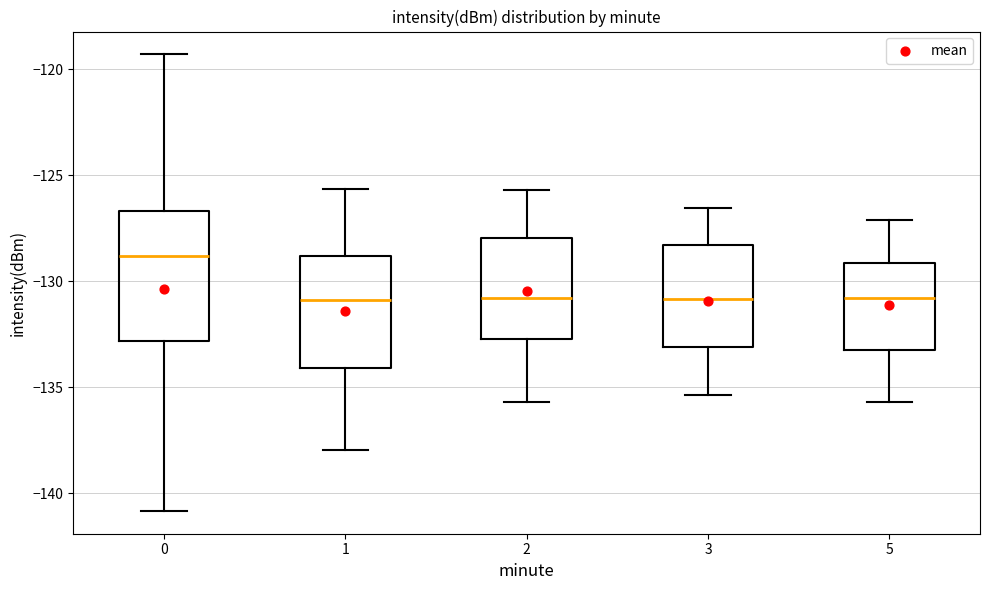

Reading left to right, transcribe this box plot: for each box, give where its median line is, the range the box spans, and where its two whiskers end, as read against the y-axis. The values are not printed on the chart, so give them approximately, as read against the axis.

0: median -129.0, box -133.0 to -126.5, whiskers -141.0 to -119.5
1: median -131.0, box -134.0 to -129.0, whiskers -138.0 to -125.5
2: median -131.0, box -132.5 to -128.0, whiskers -135.5 to -125.5
3: median -131.0, box -133.0 to -128.5, whiskers -135.5 to -126.5
5: median -131.0, box -133.0 to -129.0, whiskers -135.5 to -127.0